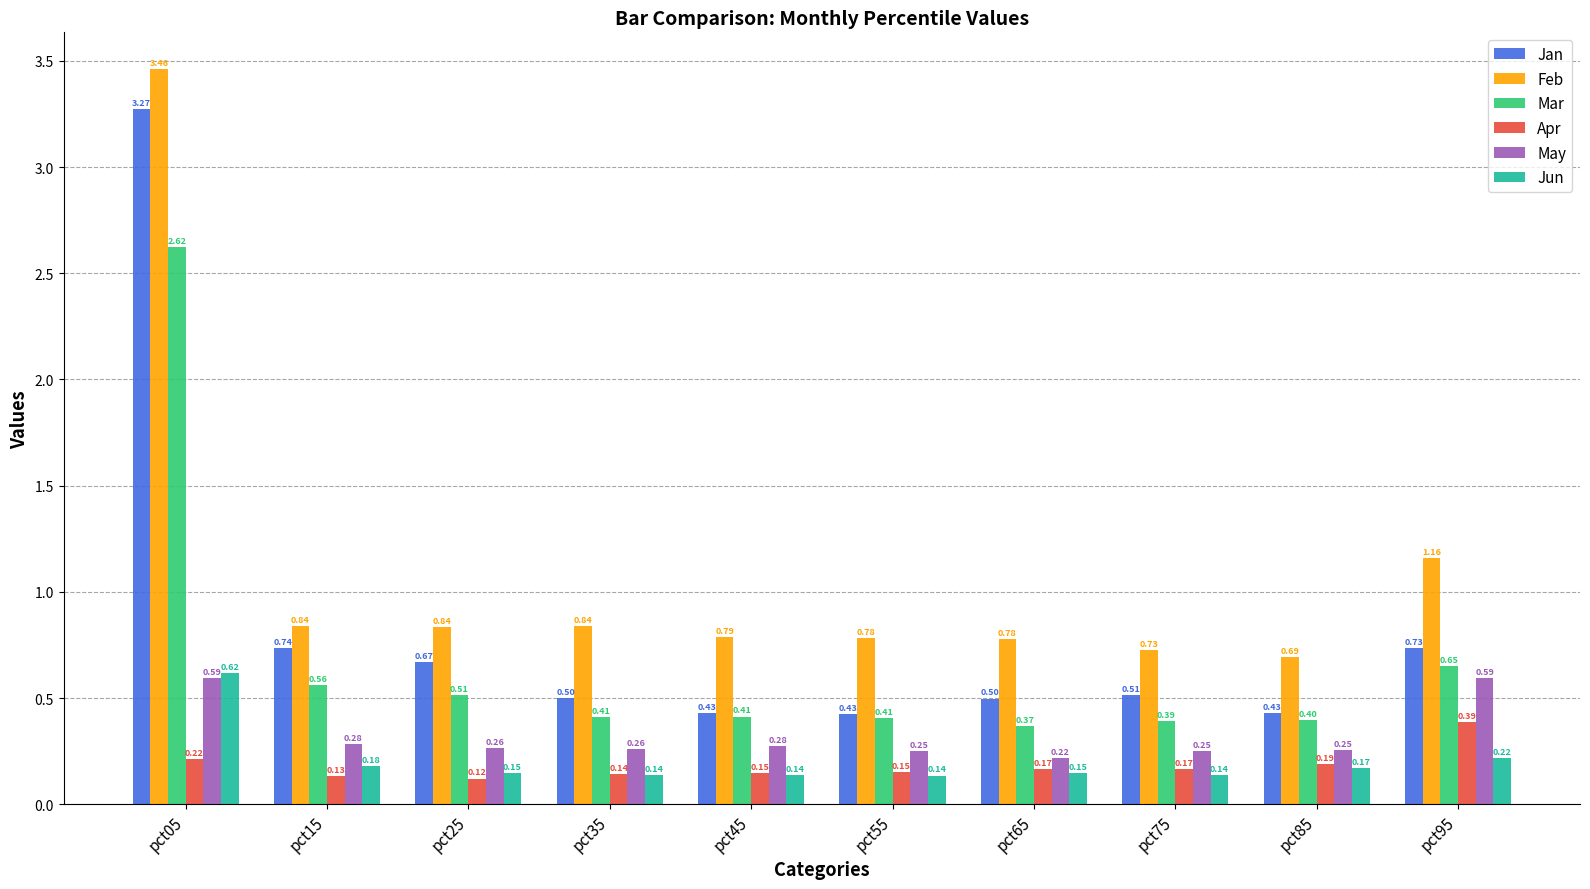

Which category has the lowest value across all series?

pct25